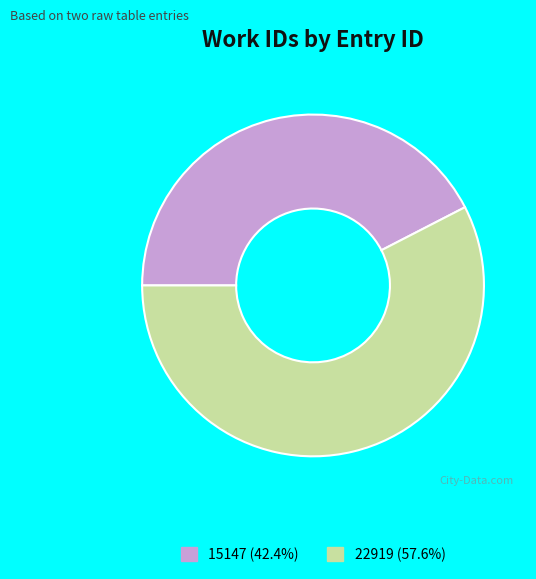

Is the sum of 22919 (57.6%) and 15147 (42.4%) greater than half?

Yes